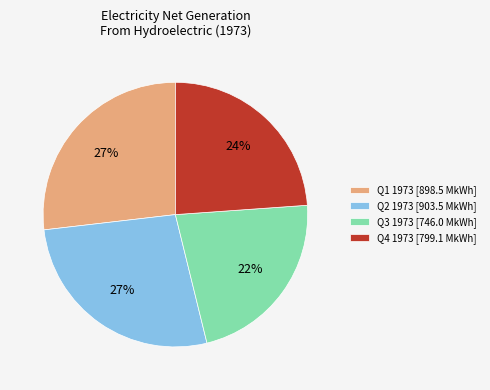

Which slice is the smallest?

Q3 1973 [746.0 MkWh]